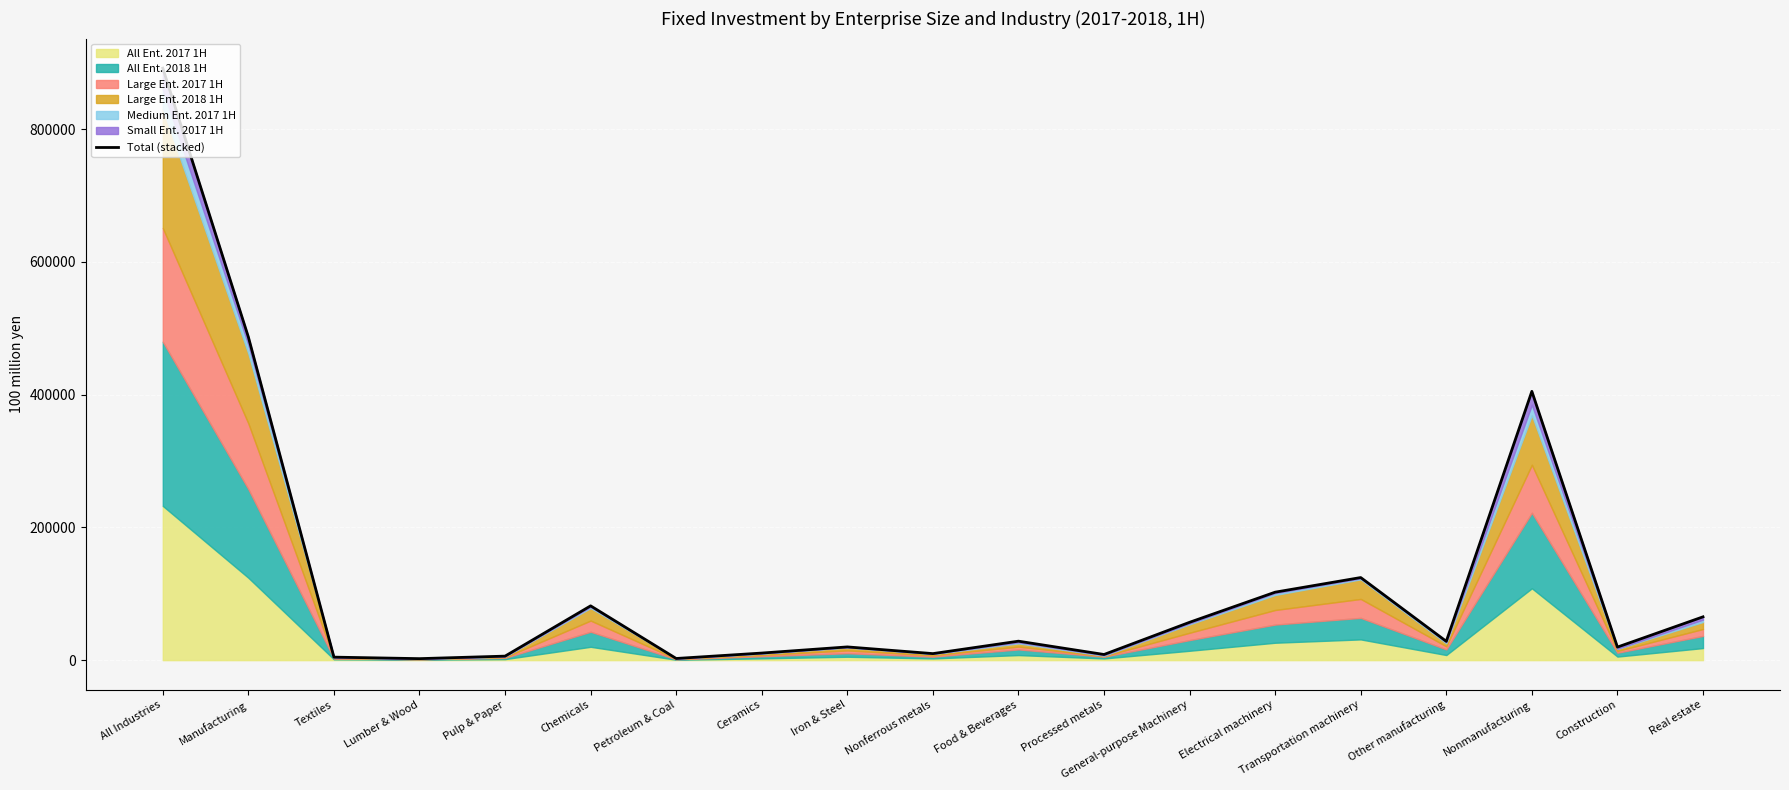

True or false: the data shows 698398 at Nonmanufacturing.

False